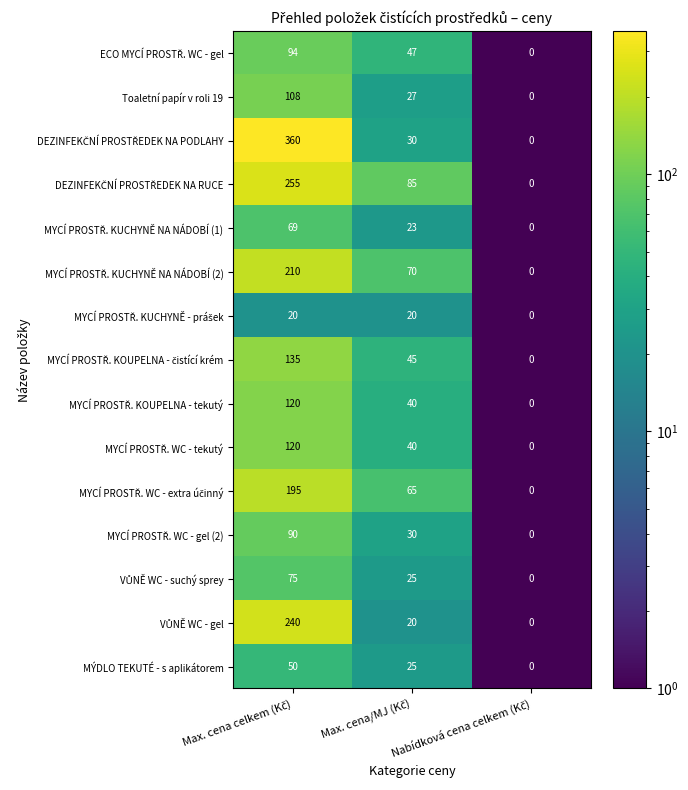

How many categories are shown in the chart?

3